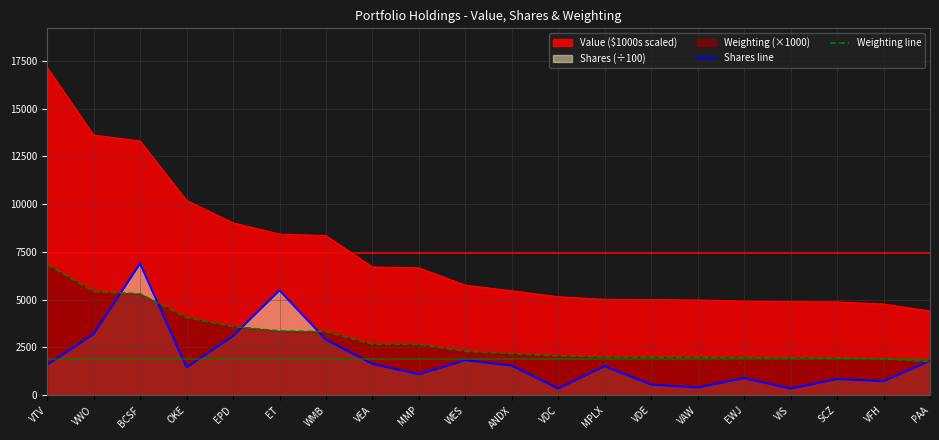

Which series changed the most between VTV and EWJ?

Weighting line